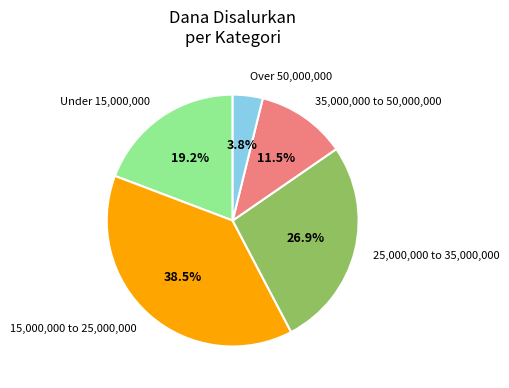

Is the sum of 25,000,000 to 35,000,000 and 35,000,000 to 50,000,000 greater than half?

No